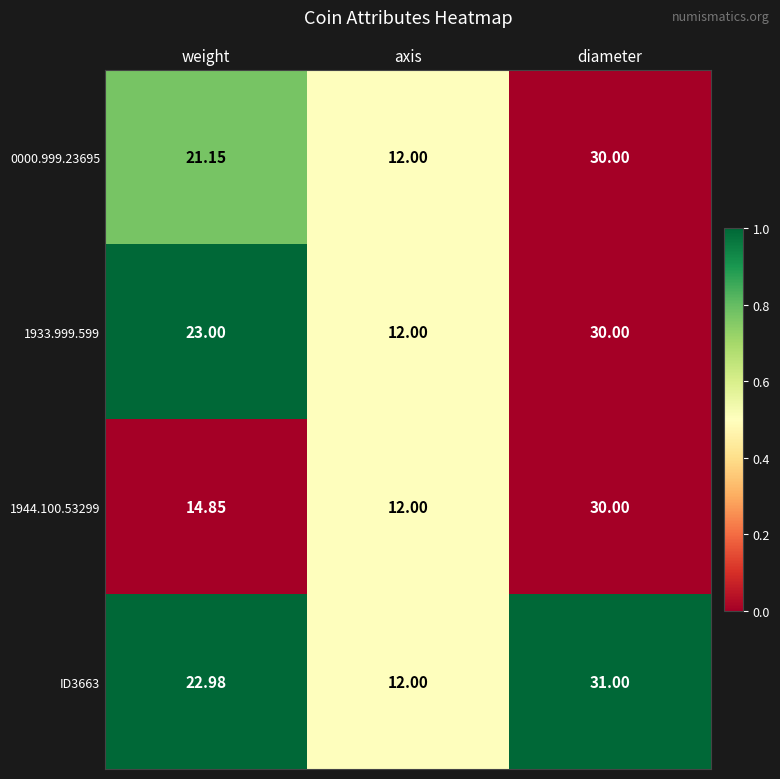

At which category is the sum across all series the highest?

diameter